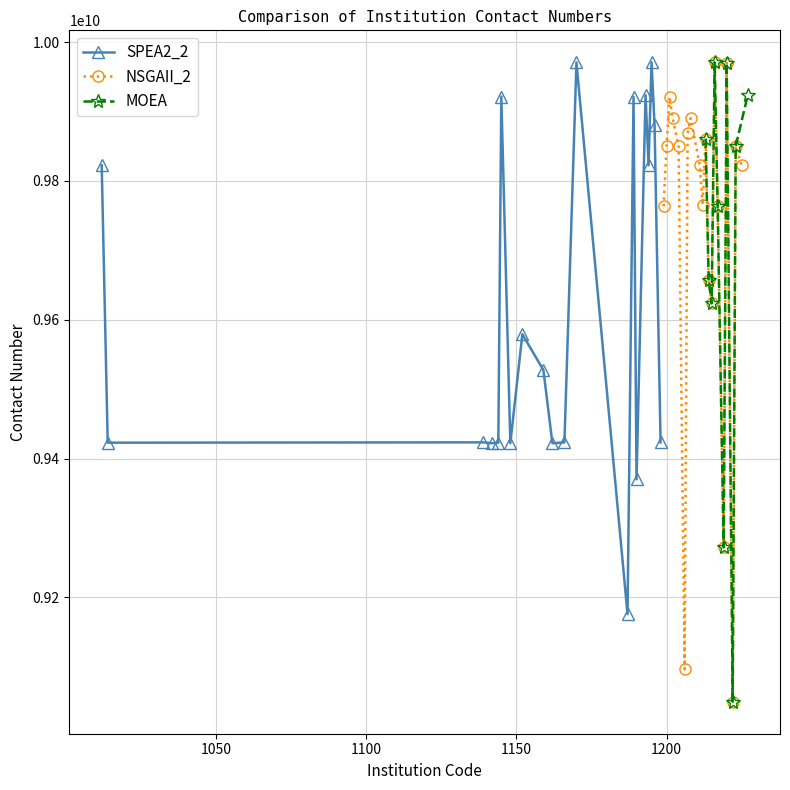

True or false: NSGAII_2 has more than 0 points higher than both neighbors.

True